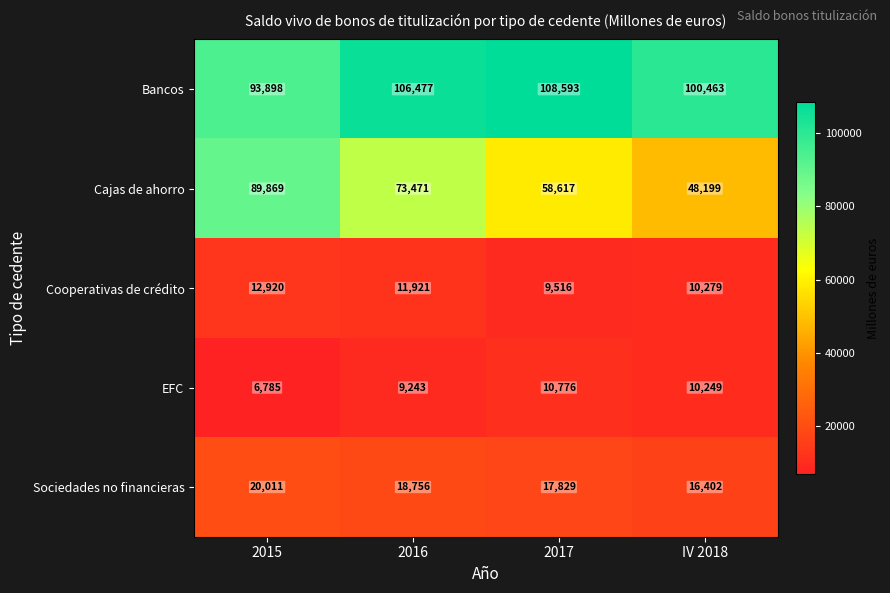

List the series in order of their peak value, highest first.

Bancos, Cajas de ahorro, Sociedades no financieras, Cooperativas de crédito, EFC